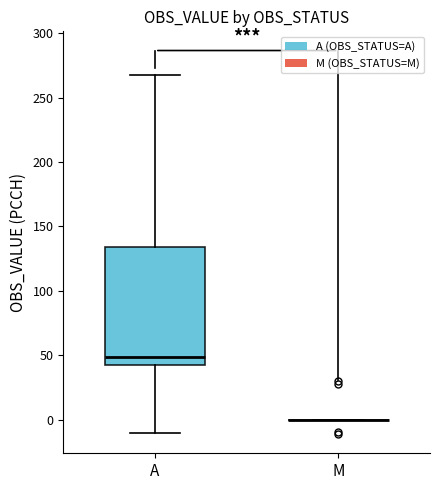

Comparing the boxes themselves (not the whiskers), which one is the tallest?

A